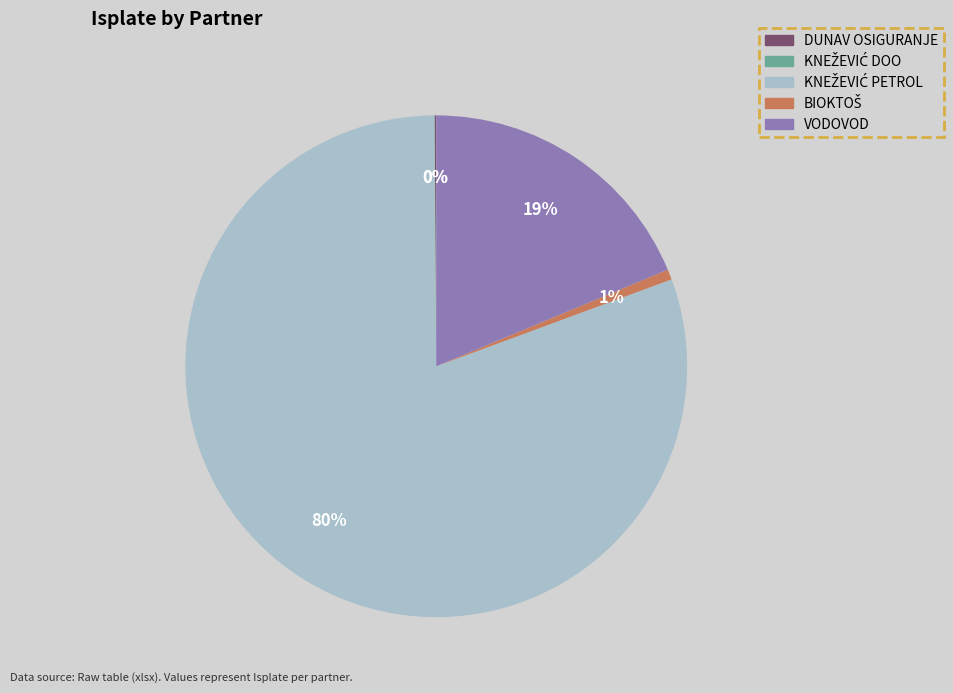

Does any single category account for the majority?

Yes